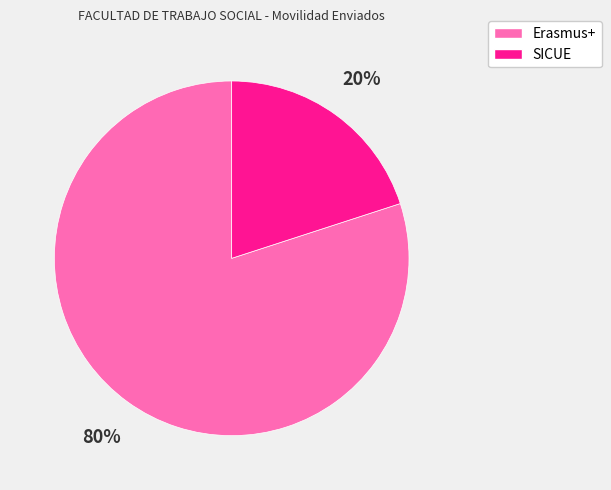

How many slices are in this pie chart?

2